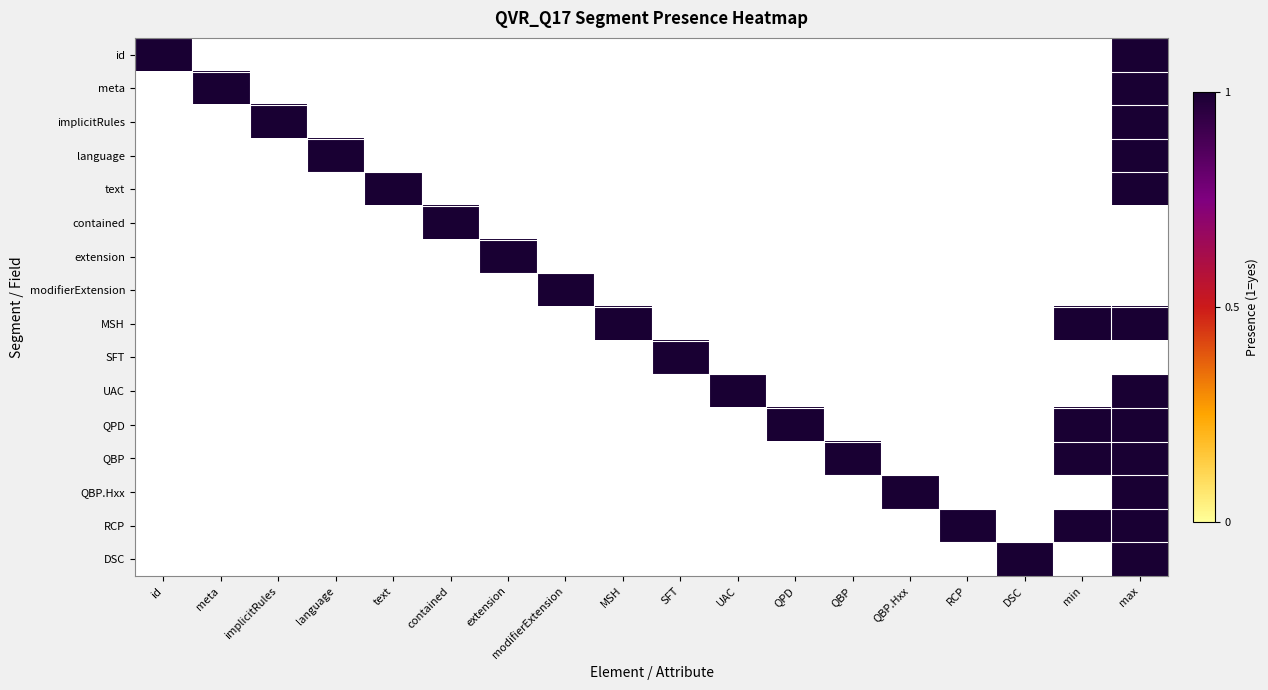

What is the maximum value for QVR_Q17.modifierExtension?

1